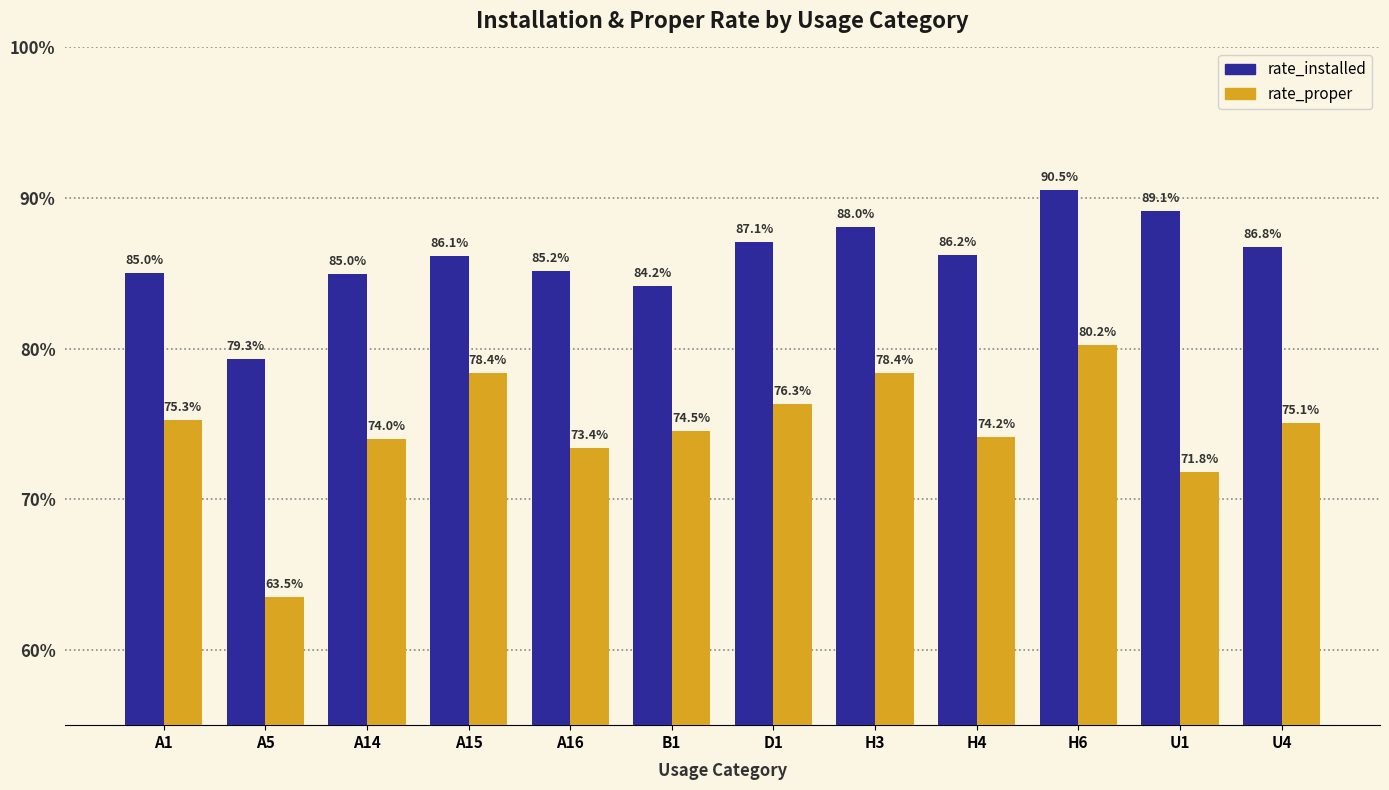

True or false: rate_proper has a value of 78.4 at H3.

True